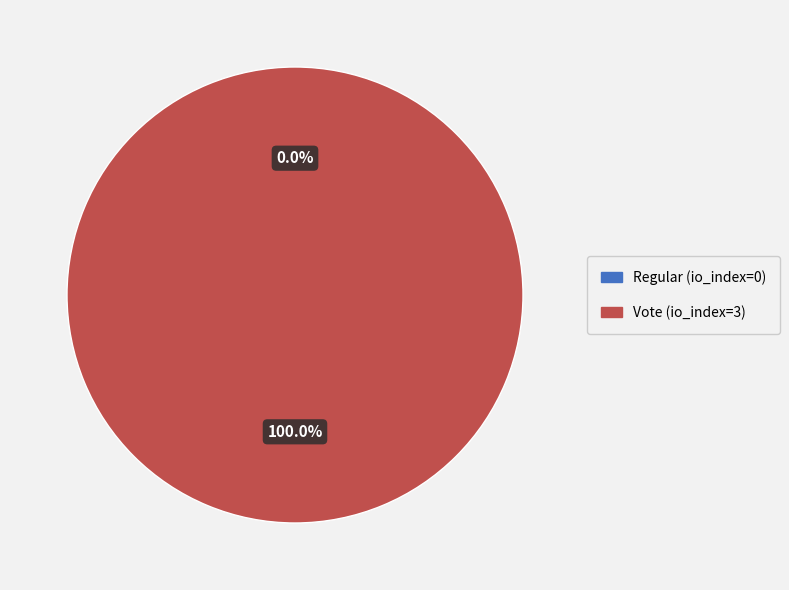

What percentage do Regular (index 0) and Vote (index 3) together represent?

100.0%